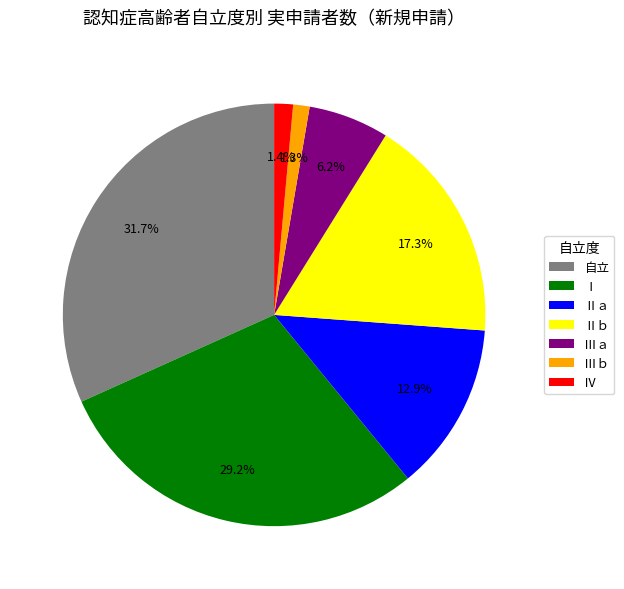

True or false: Ⅱａ accounts for 13% of the total.

True